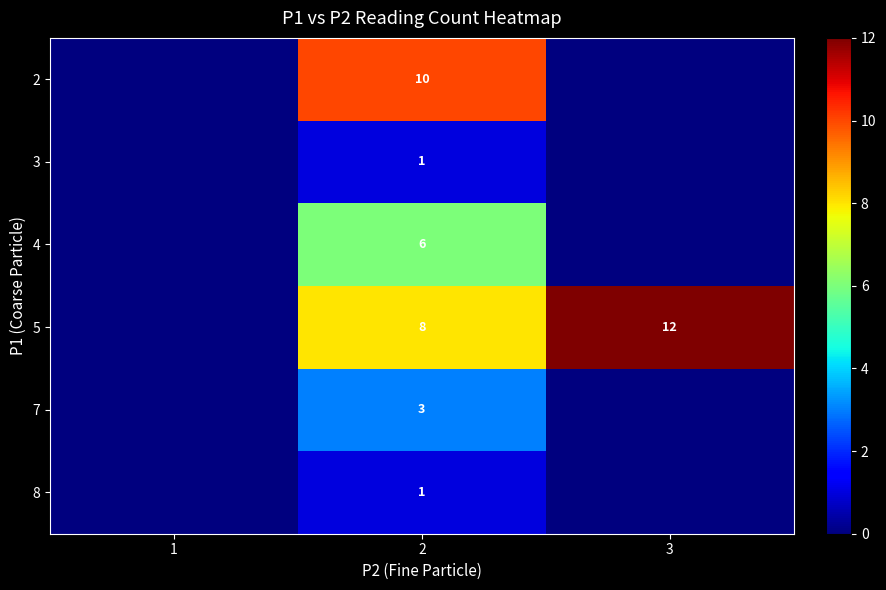

The value of 4 at 2 is 6. True or false?

True